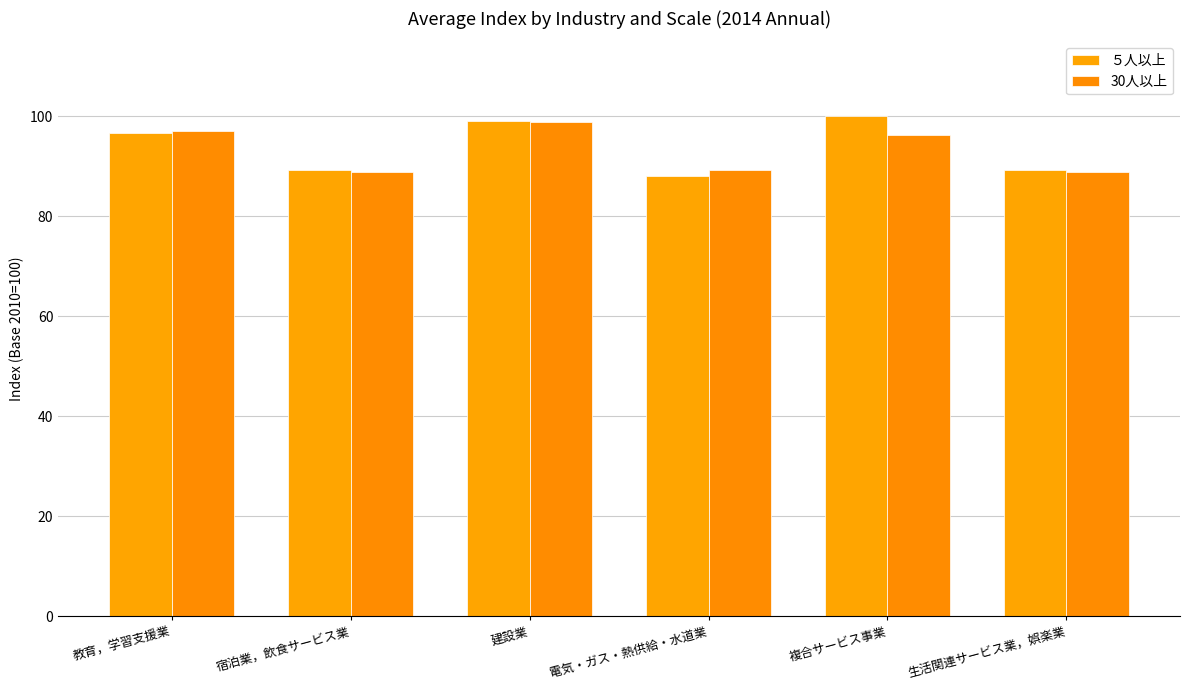

How many bars are there in total?

12